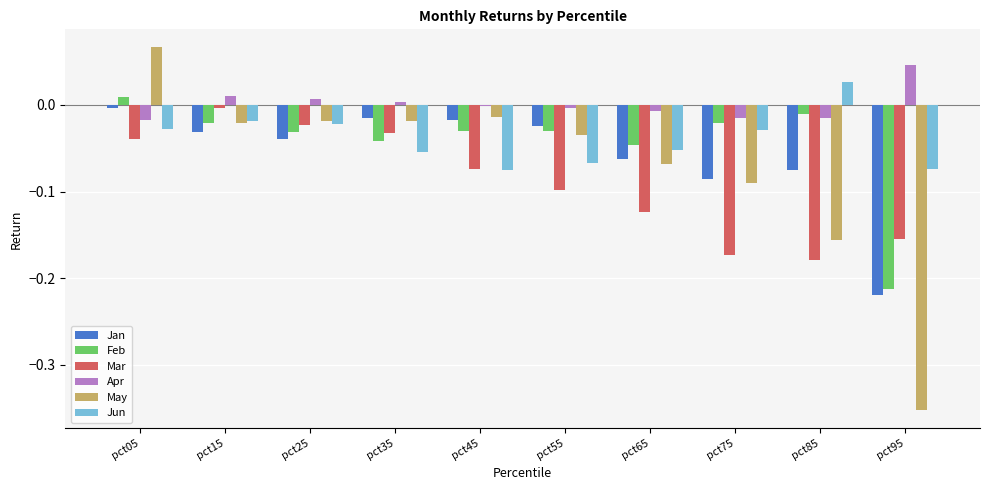

Are the bars horizontal?

No